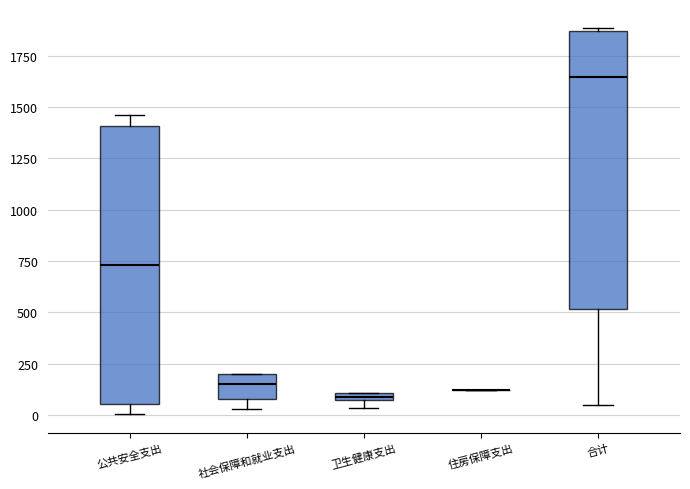

Where is the lower edge of the box for 合计 on the y-axis? The values are not printed on the chart, so give them approximately, as read against the axis.

500